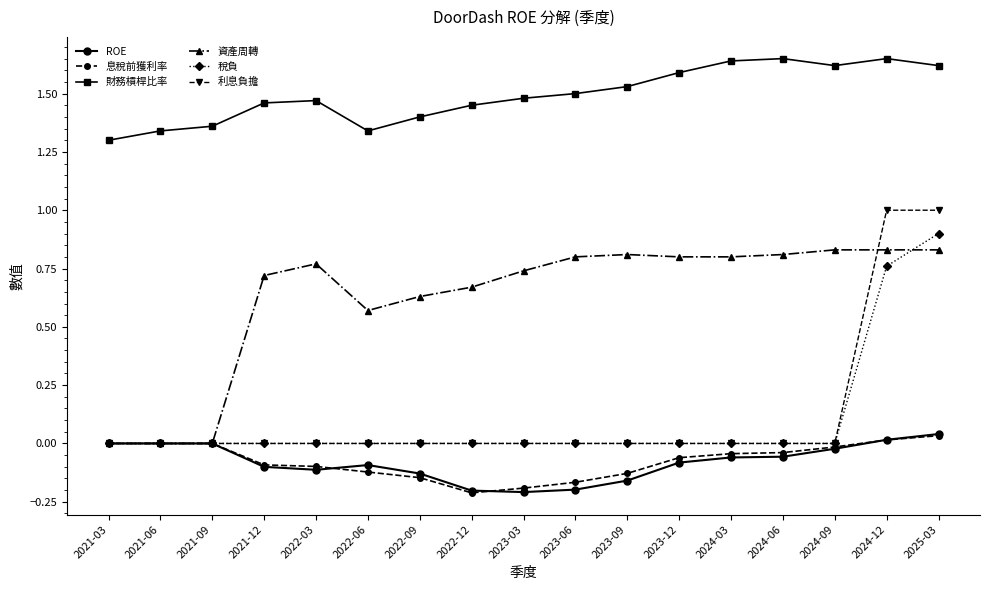

How many lines are shown in the chart?

6